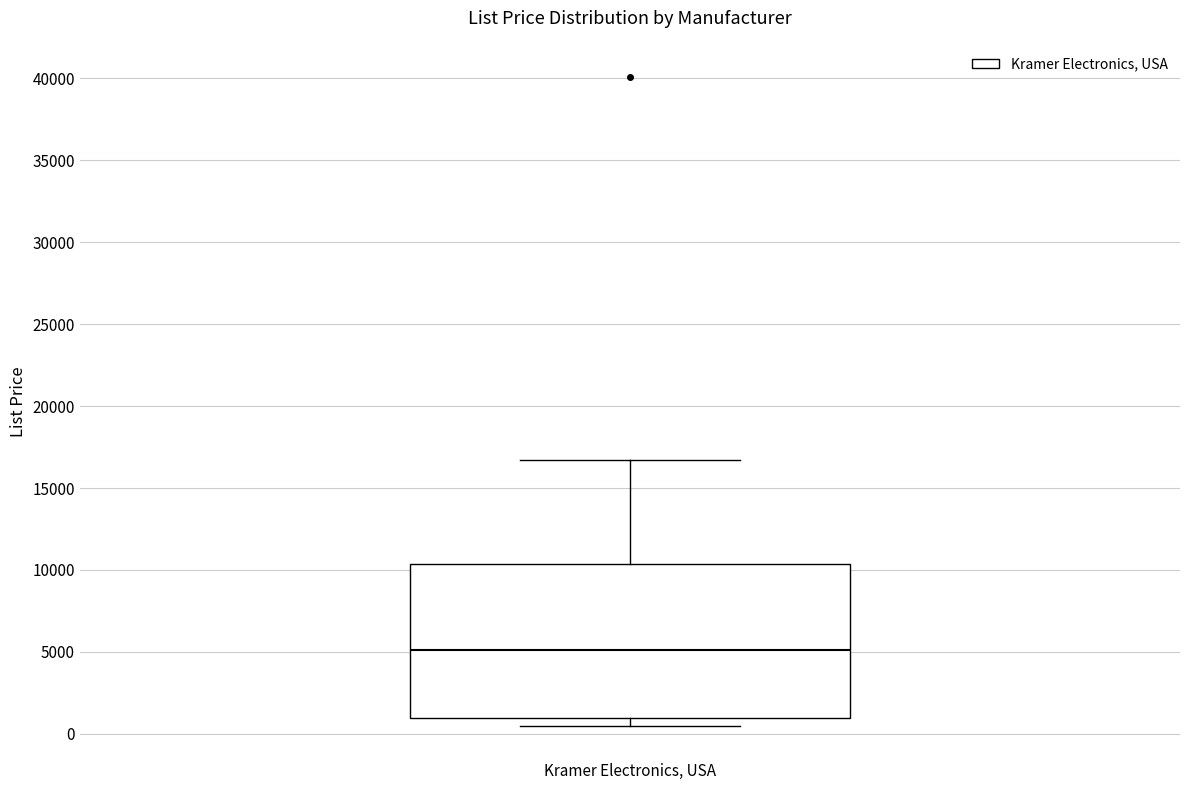

Read this box plot against the y-axis: the position of the median line, the range covered by the box, and the ends of both whiskers. The values are not printed on the chart, so give them approximately, as read against the axis.

median 5000, box 1000 to 10500, whiskers 500 to 16500